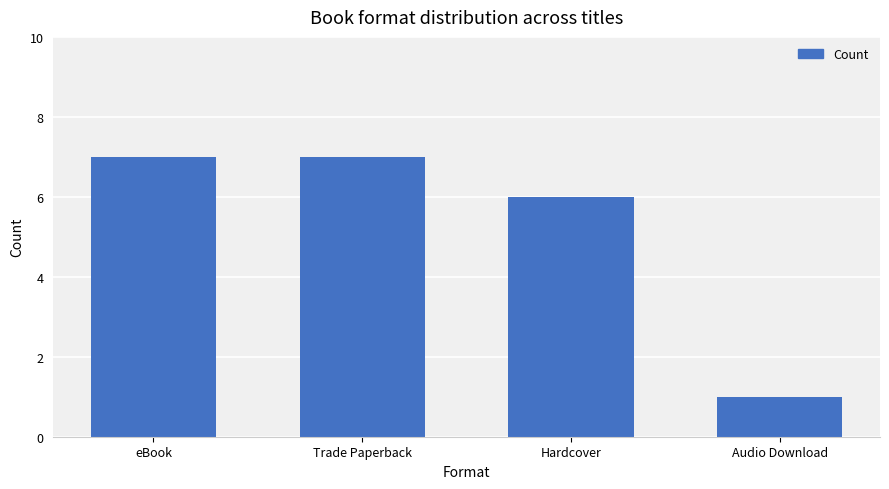

What is the value of the 4th bar from the left?

1